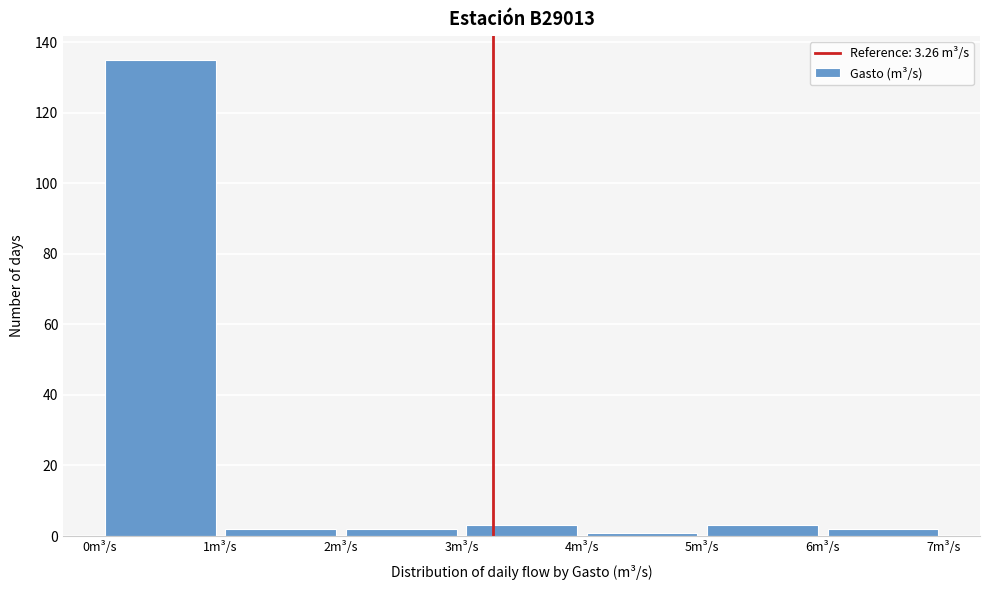

Reading left to right, transcribe this chart: for each bar, give the range it covers on the x-axis and its height. The values are not printed on the chart, so give them approximately, as read against the axis.

0 to 1: 136
1 to 2: 2
2 to 3: 2
3 to 4: 4
4 to 5: under 2
5 to 6: 4
6 to 7: 2